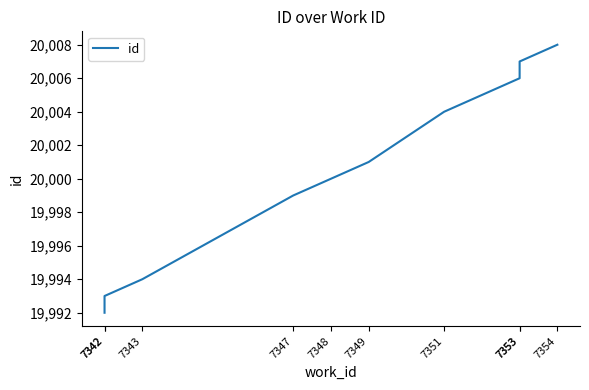

List the labels in order of value, largest first.

7354, 7353, 7353, 7351, 7349, 7348, 7347, 7343, 7342, 7342